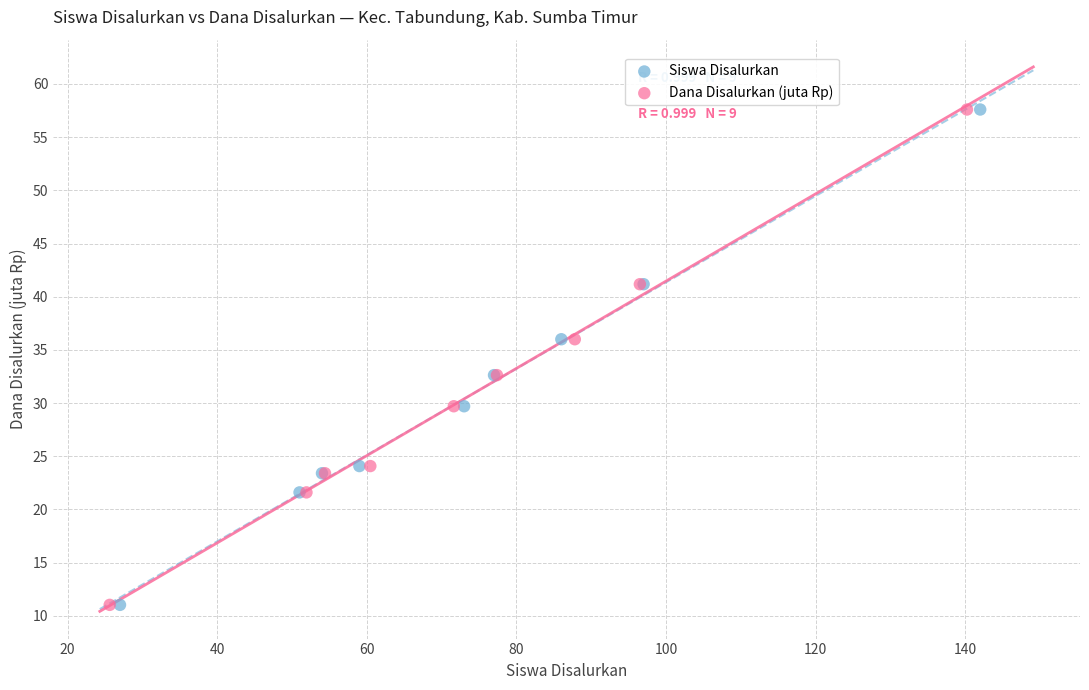

What are all the series names shown in the legend?

Siswa Disalurkan, Dana Disalurkan (juta Rp)